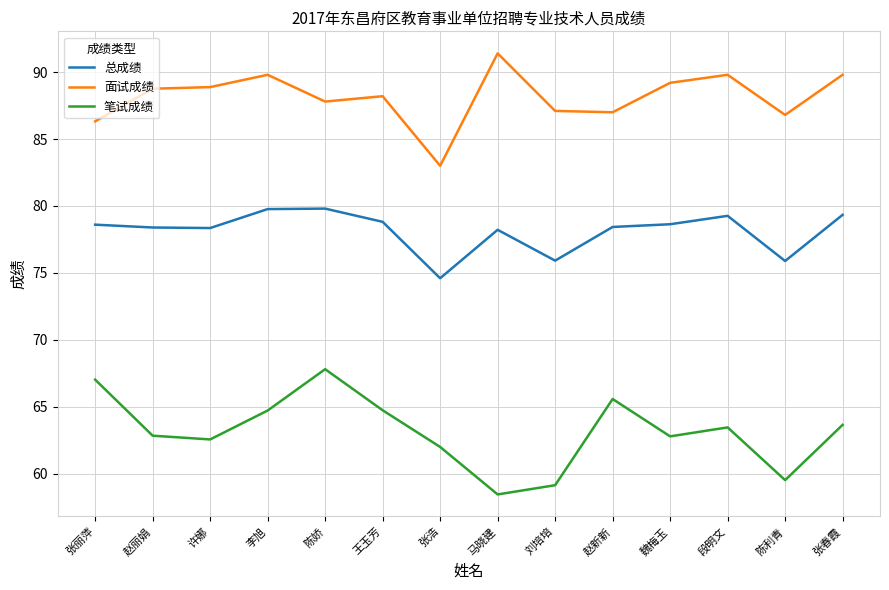

Rank the series at 赵新新 from highest to lowest value.

面试成绩, 总成绩, 笔试成绩